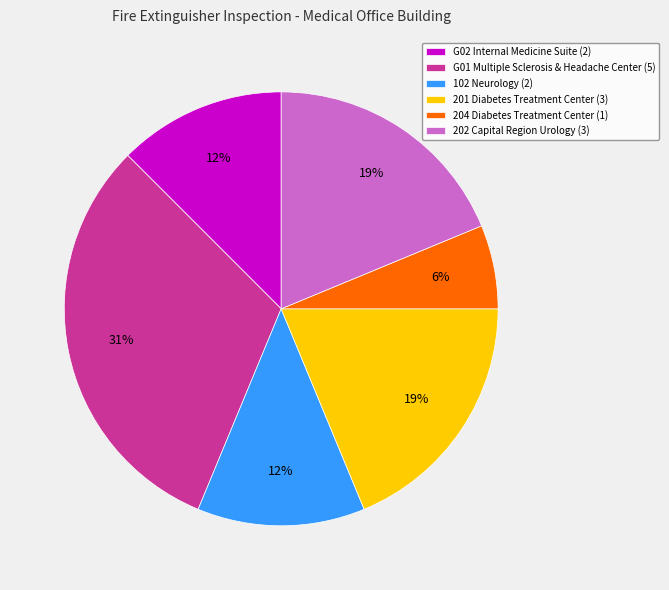

How many segments does this pie chart have?

6